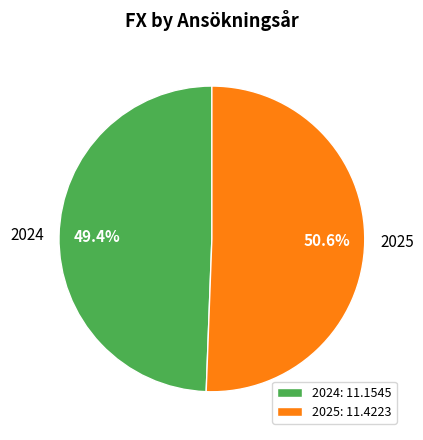

Which category has the biggest portion of the pie?

2025